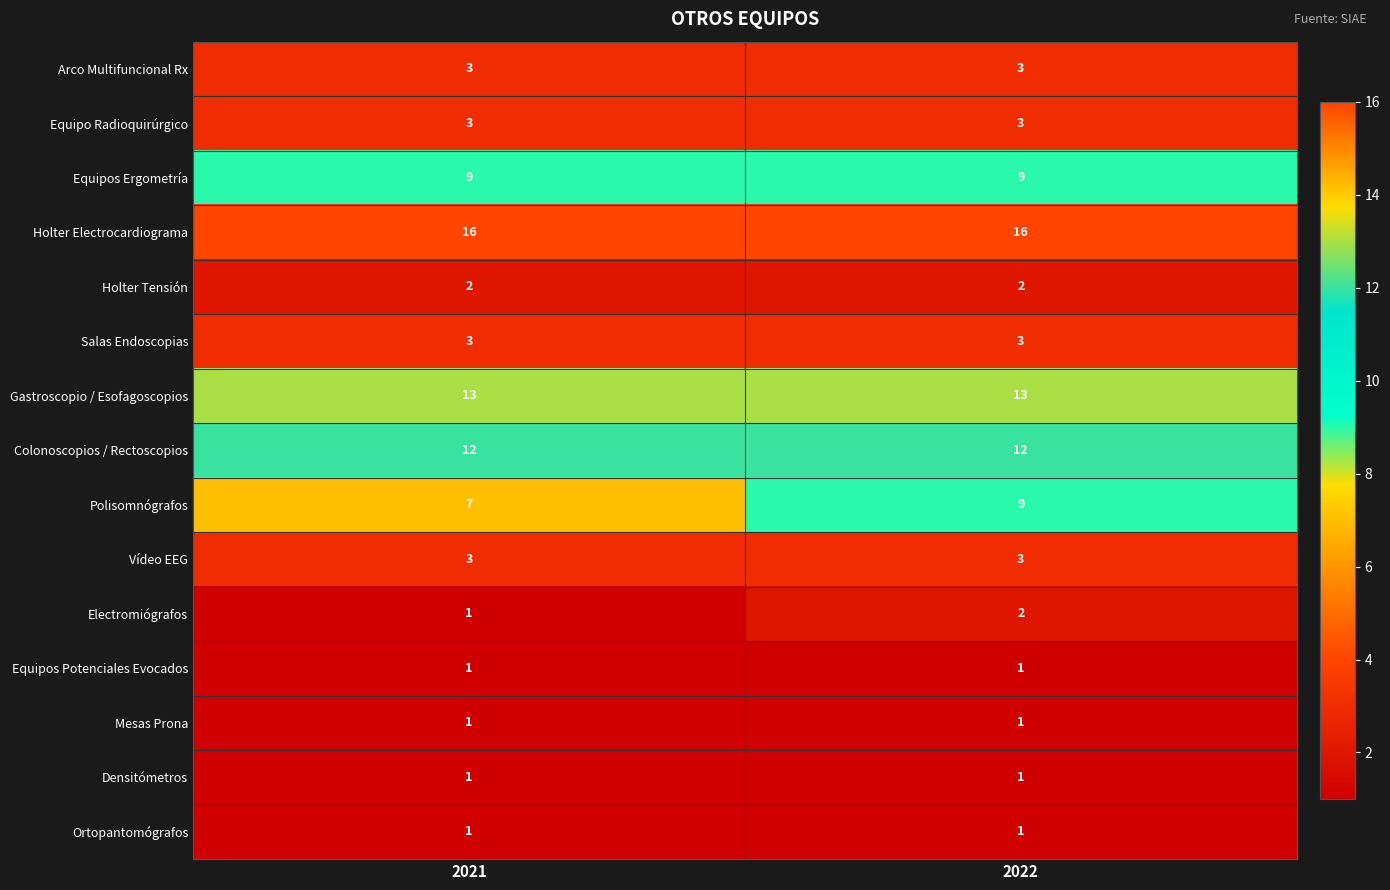

At which label does Polisomnógrafos reach its peak?

2022